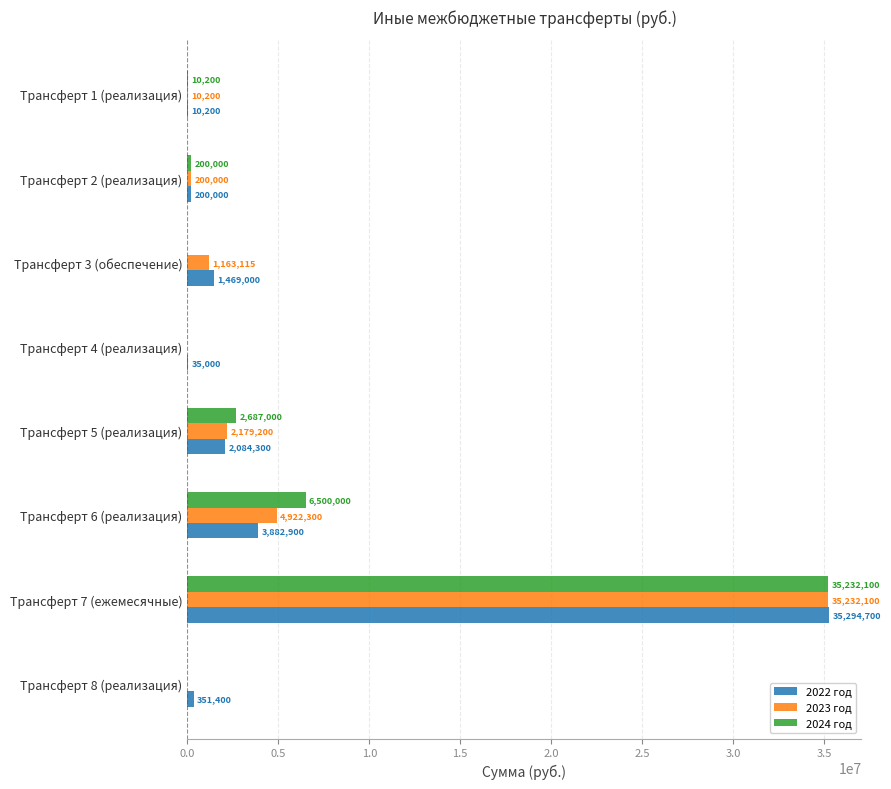

What are all the series names shown in the legend?

2022 год, 2023 год, 2024 год